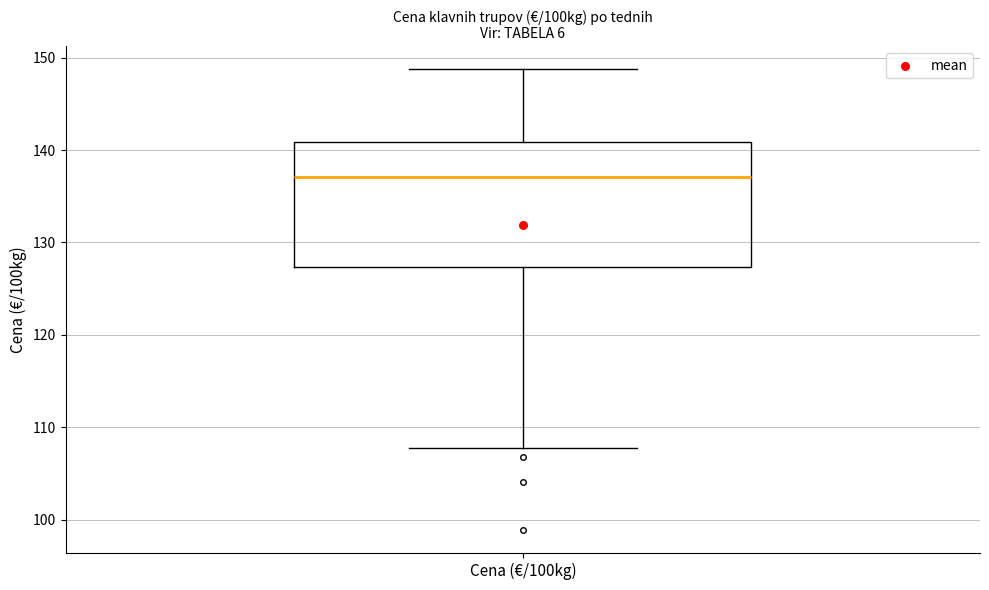

Read this box plot against the y-axis: the position of the median line, the range covered by the box, and the ends of both whiskers. The values are not printed on the chart, so give them approximately, as read against the axis.

median 137, box 127 to 141, whiskers 108 to 149